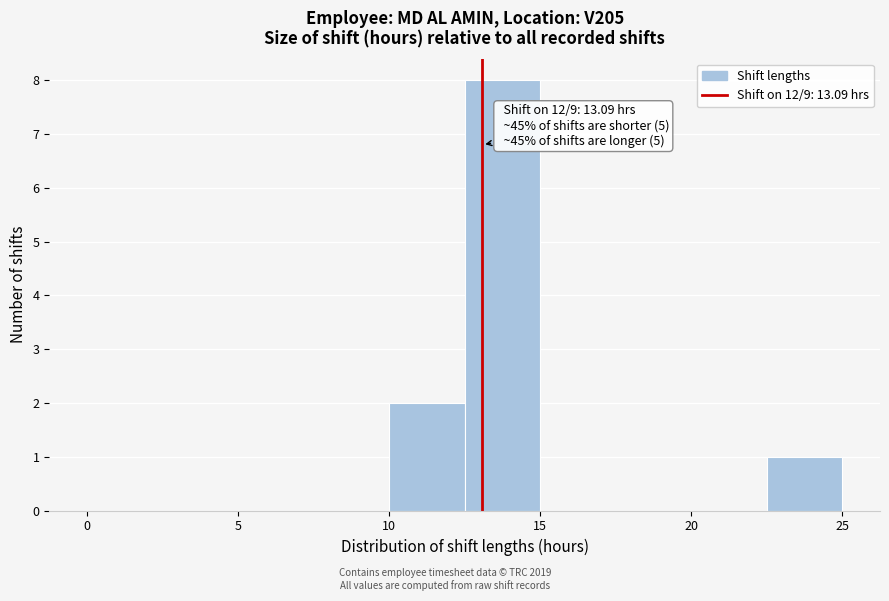

Which range on the x-axis has the tallest bar?

12.5 to 15.0